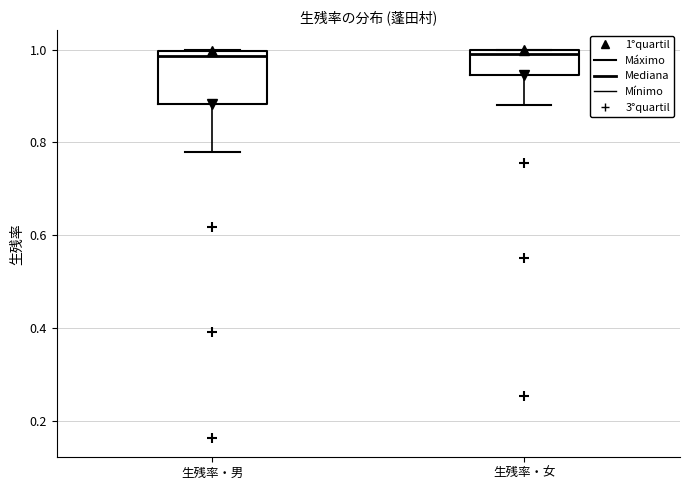

Comparing the boxes themselves (not the whiskers), which one is the tallest?

生残率・男